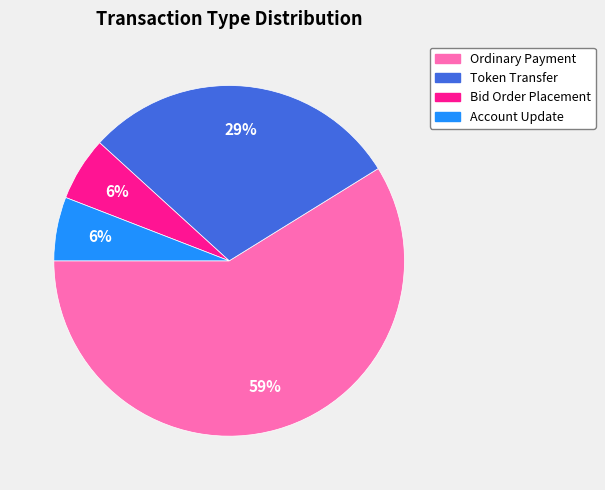

The Bid Order Placement slice represents 6% of the pie. True or false?

True